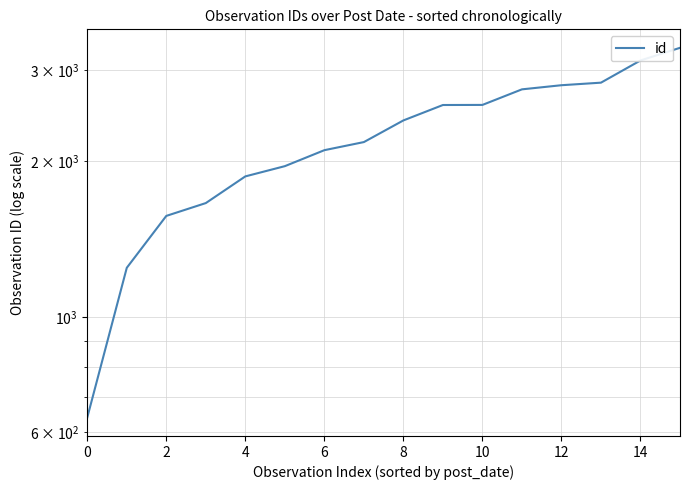

Between 15 and 13, which is larger?

15